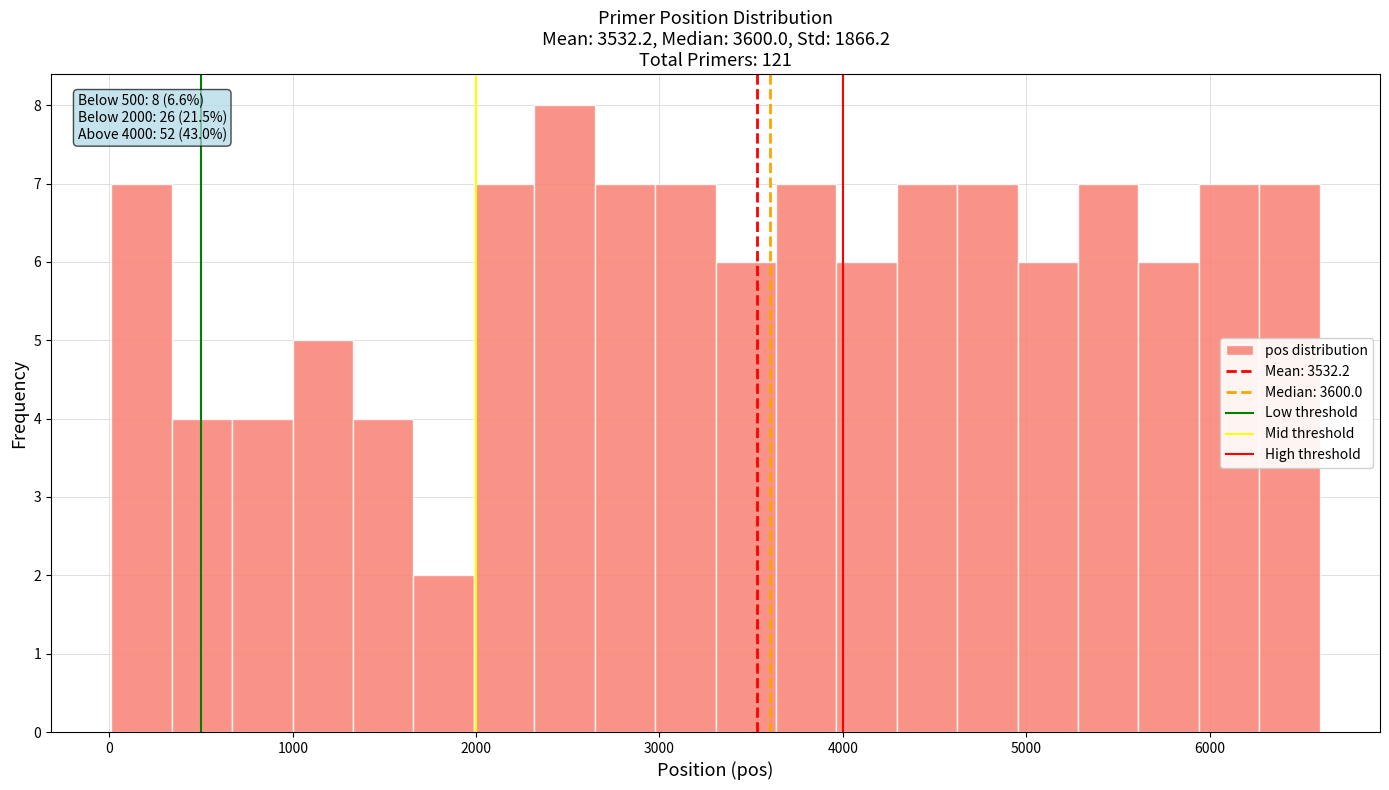

Read against the x-axis, roughly where is the centre of the tallest bar?

2500